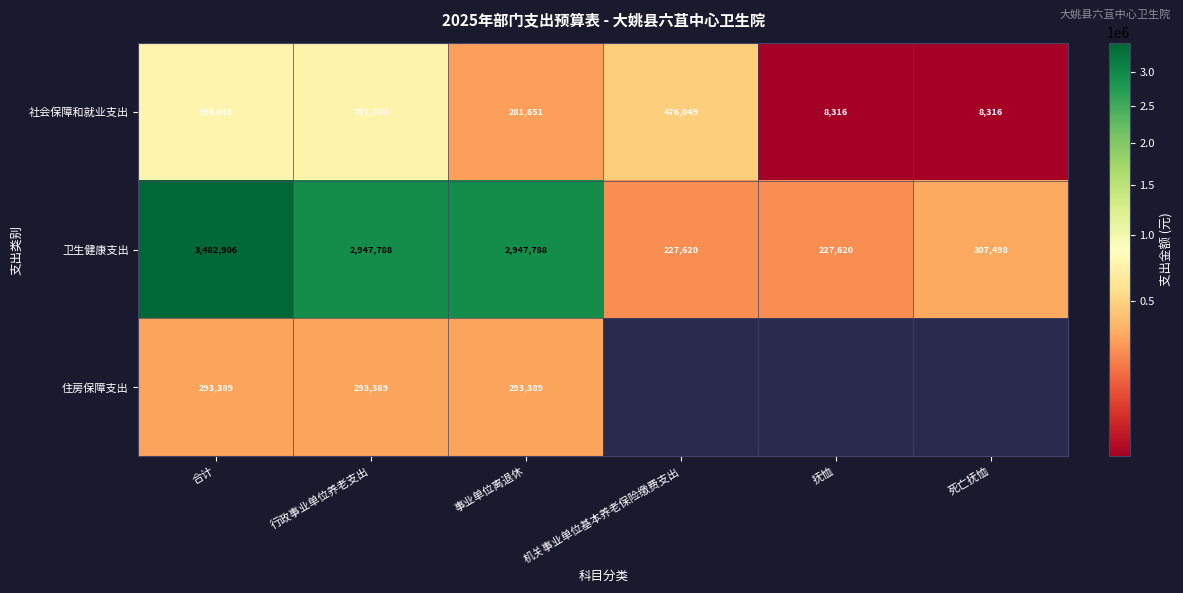

What is the highest value of the 卫生健康支出 series?

3482906